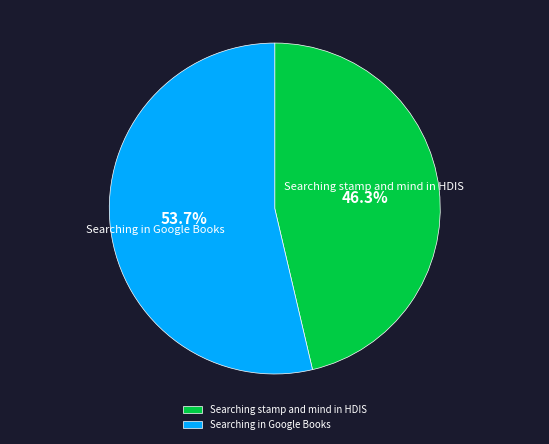

Which slice is the largest?

Searching in Google Books